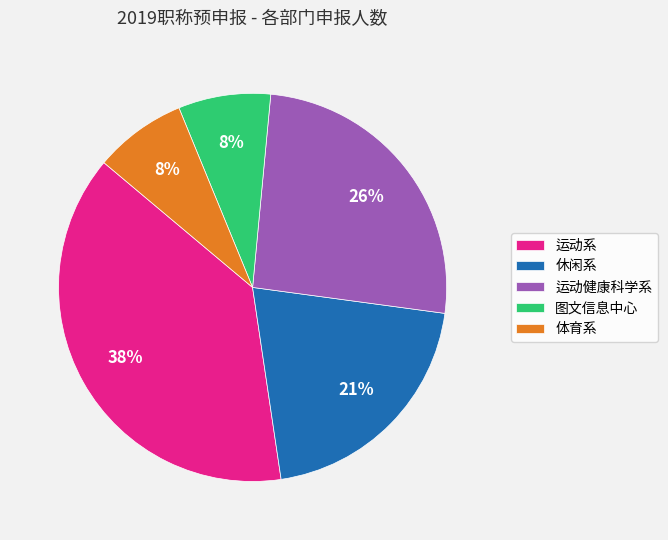

Is it true that 运动健康科学系 is 26% of the pie?

True